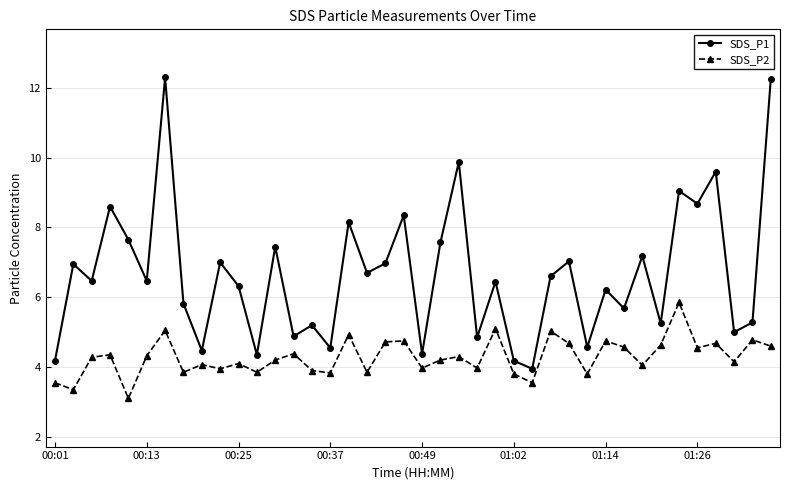

Rank the series by their maximum value, from highest to lowest.

SDS_P1, SDS_P2